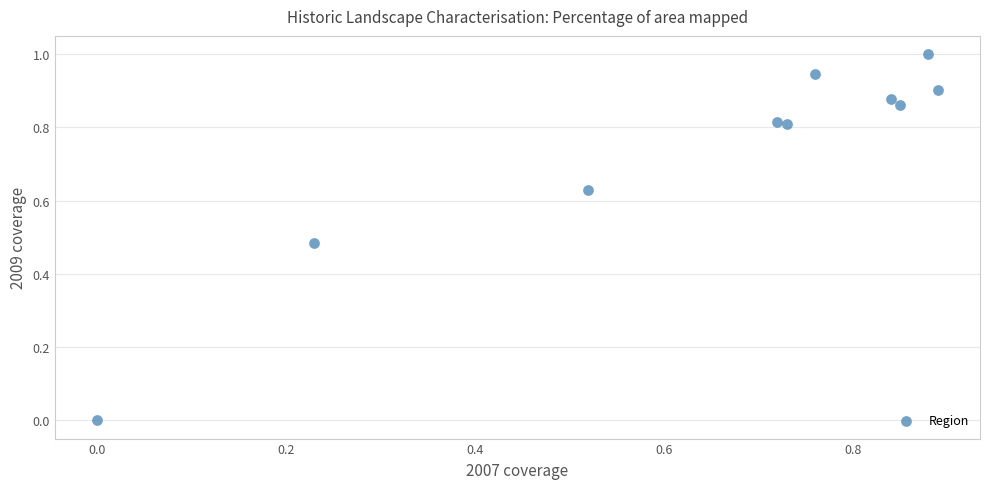

What is the average Y value?

0.7